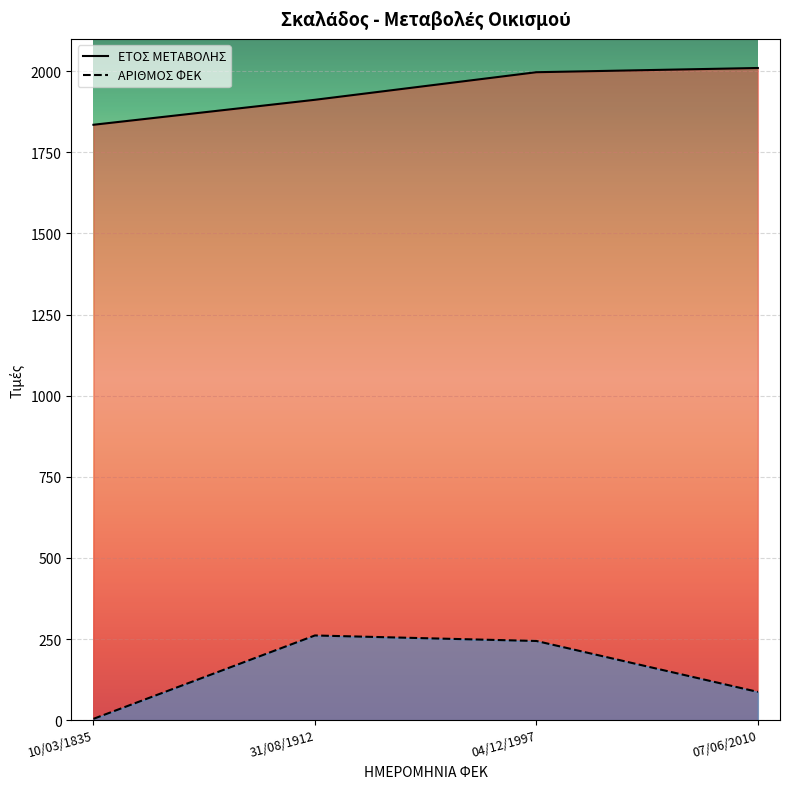

What is the sum of all ΕΤΟΣ ΜΕΤΑΒΟΛΗΣ values?

7754